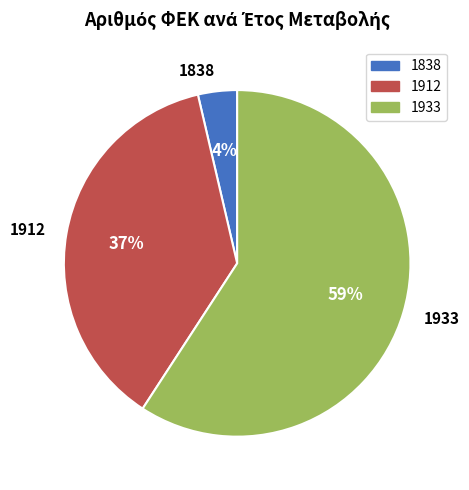

What is the smallest slice in the pie chart?

1838